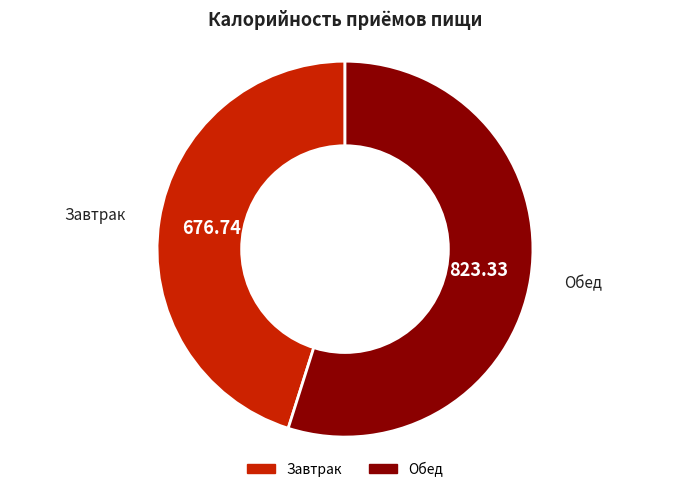

Which category has the smallest portion of the pie?

Завтрак